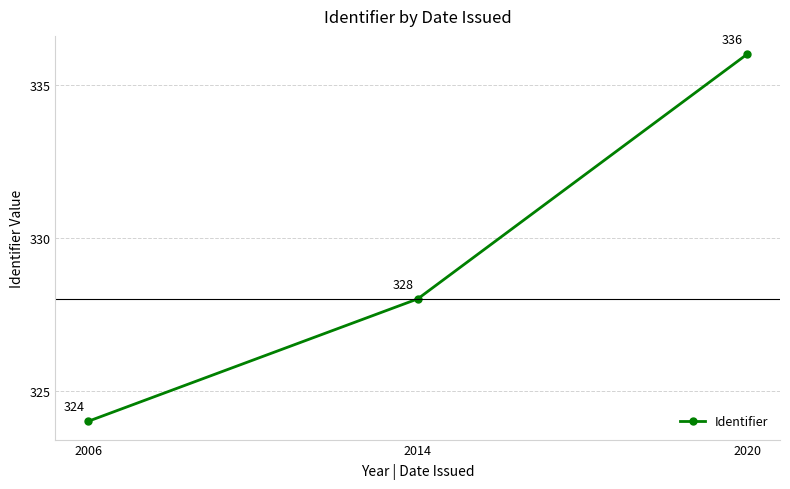

What is the difference between the maximum and minimum values?

12